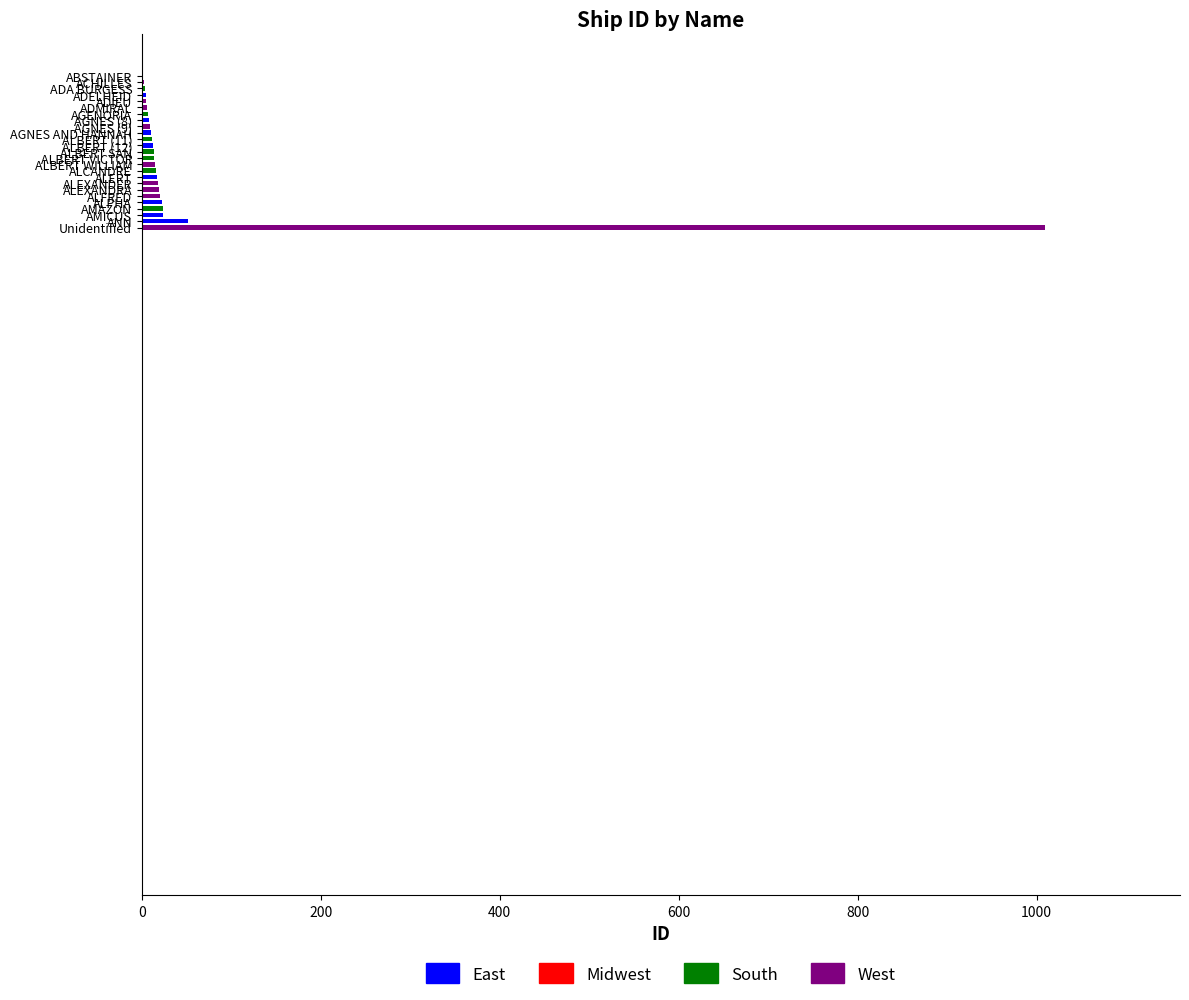

Approximately how many times larger is the value at ADMIRAL compared to AGNES (8)?

0.8